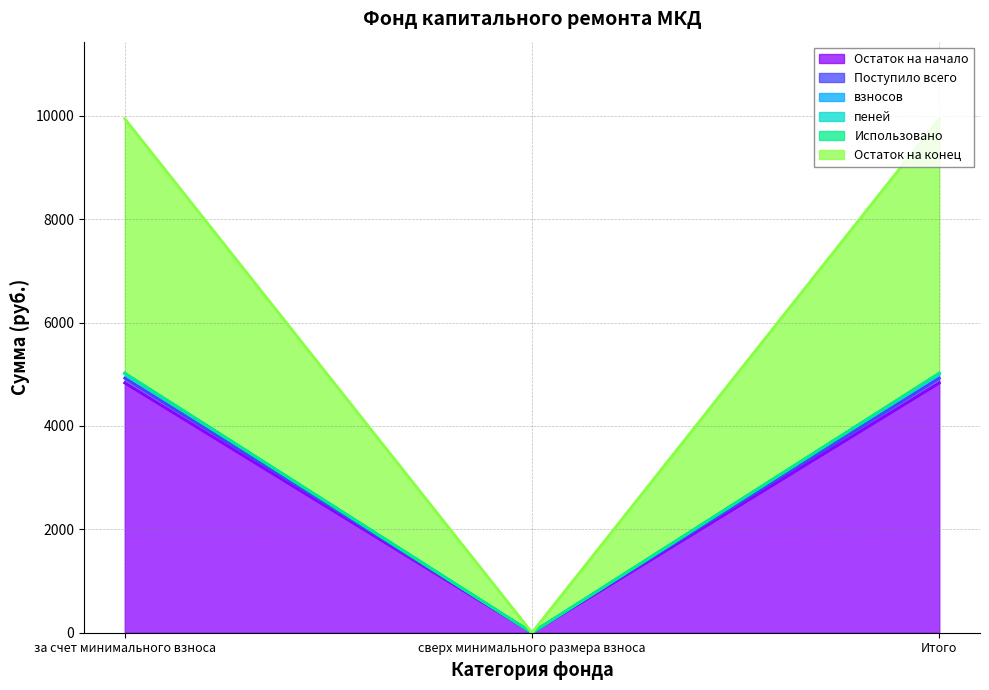

Does the chart have visible grid lines?

Yes